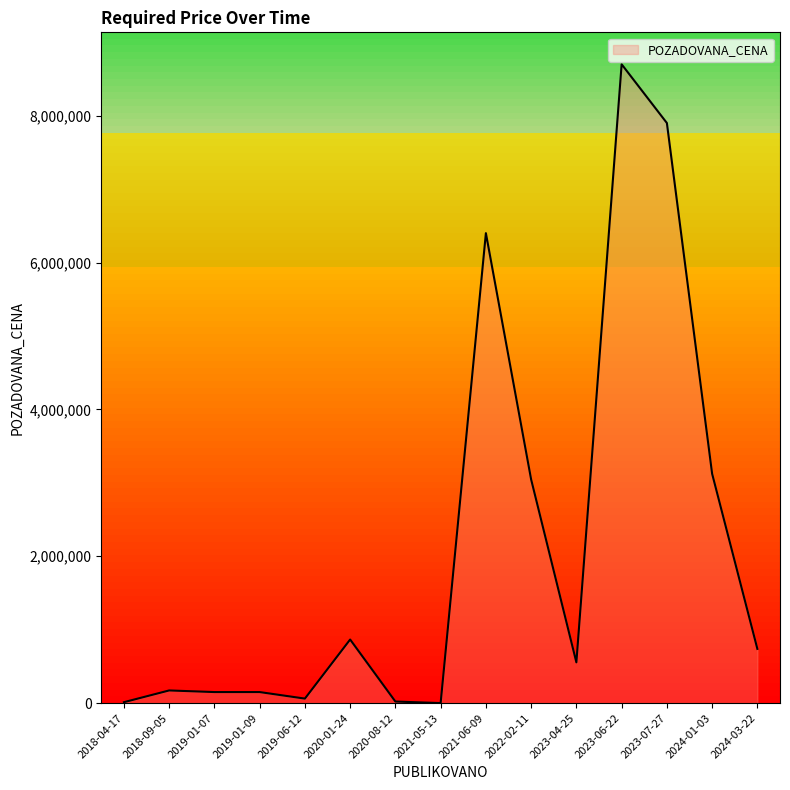

How many lines are shown in the chart?

1